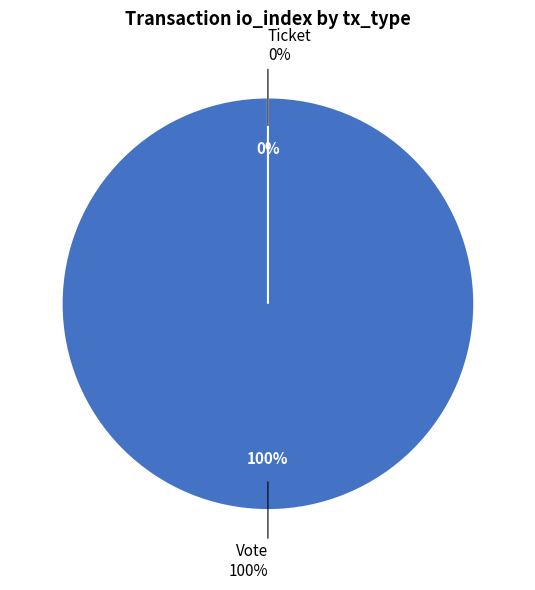

Is it true that Ticket is 14% of the pie?

False